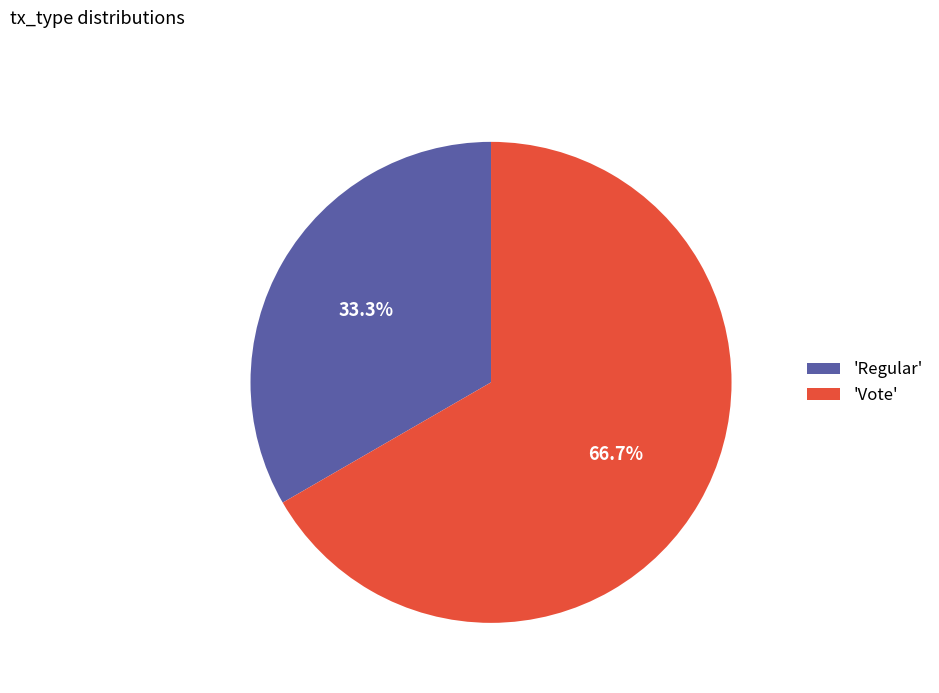

Which category has the smallest portion of the pie?

'Regular'